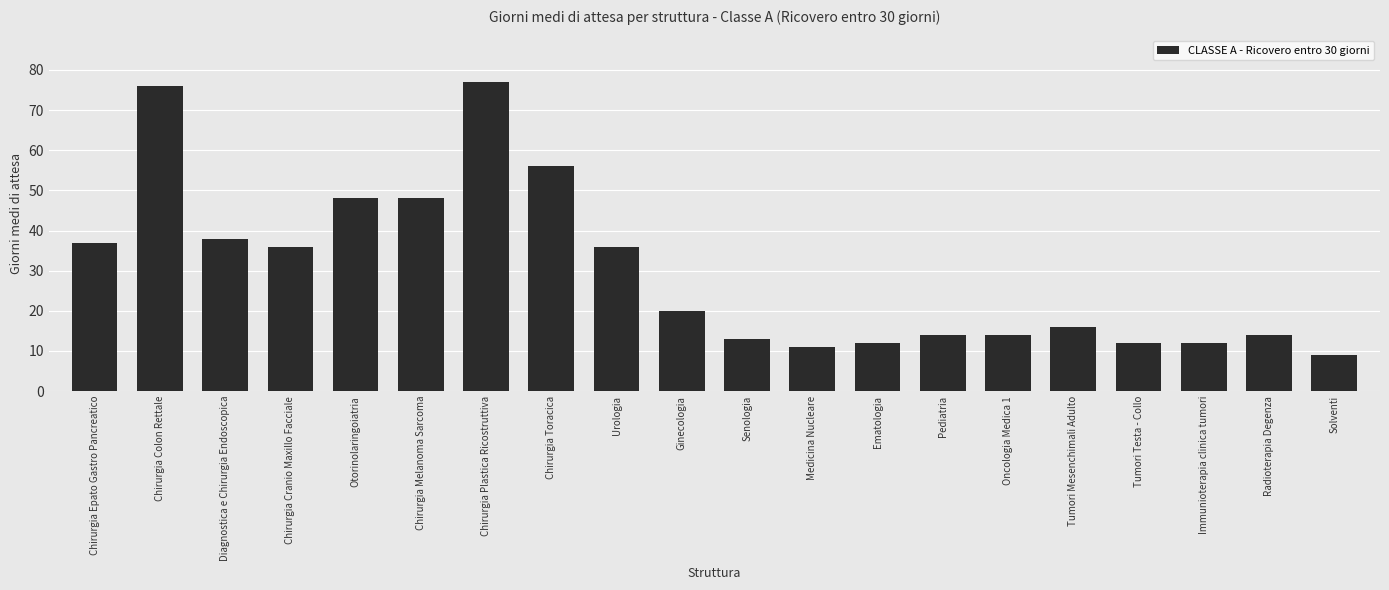

What is the label of the 9th bar from the left?

Urologia